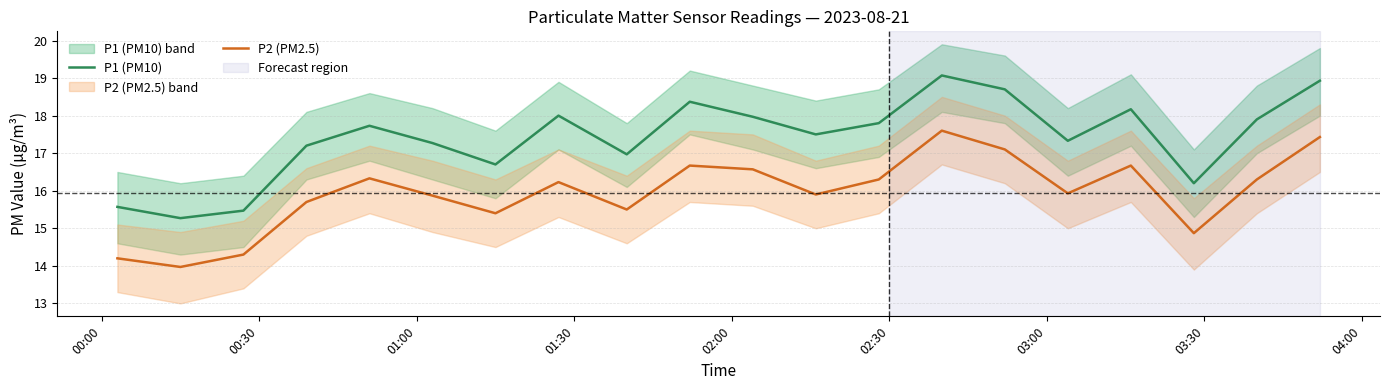

Rank the series by their average value, from lowest to highest.

P2 (PM2.5), P1 (PM10)